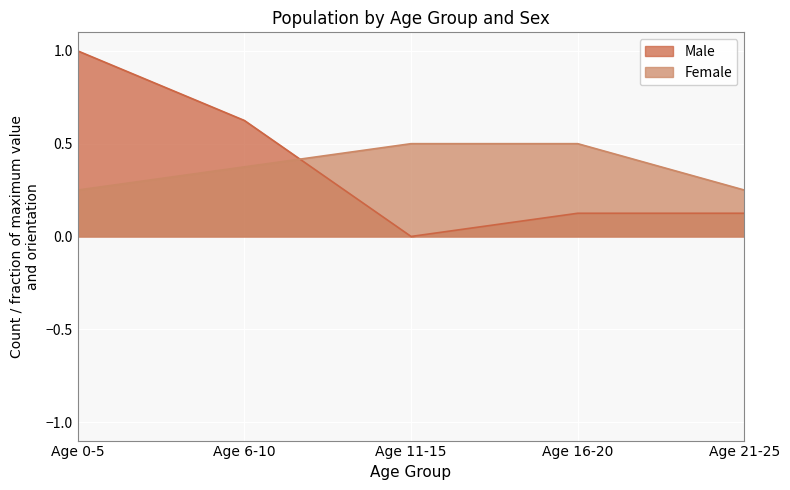

What is the average value of the Female series?

0.4